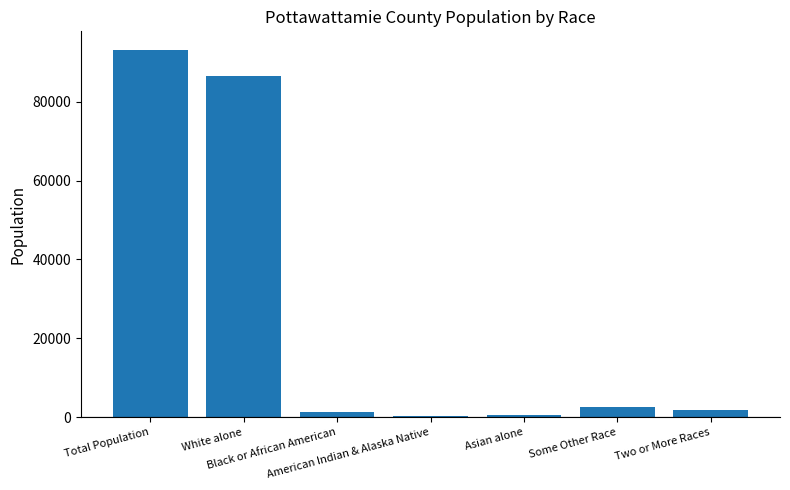

What is the maximum value shown in the chart?

93158